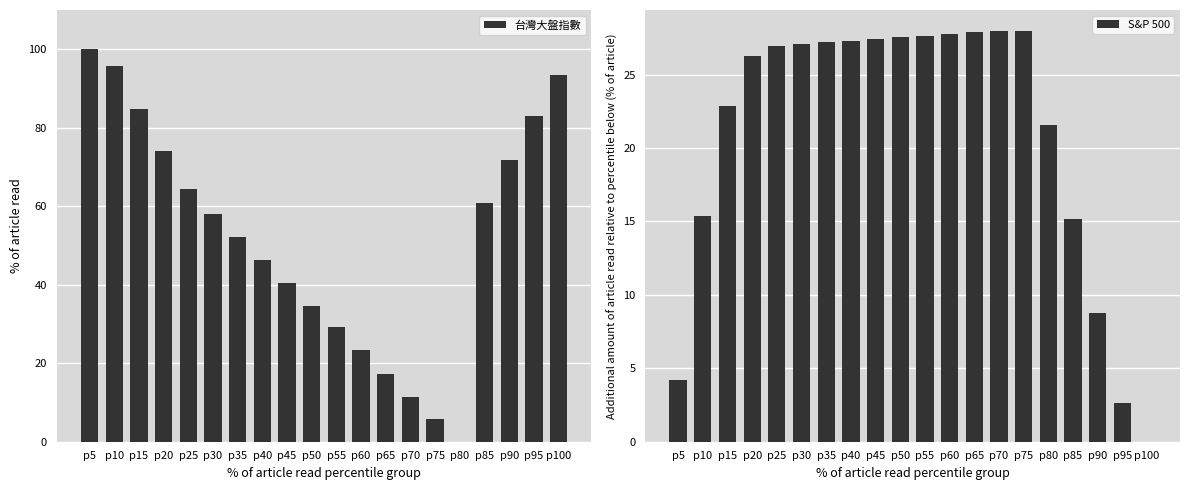

At how many categories does at least one series exceed 24?

19